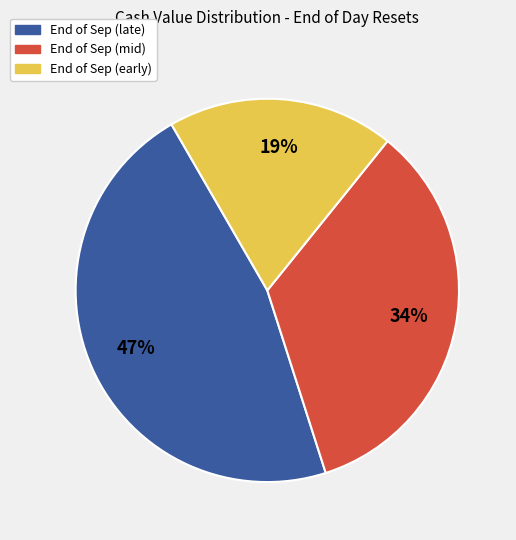

Does End of Sep (late) account for over 50% of the chart?

No